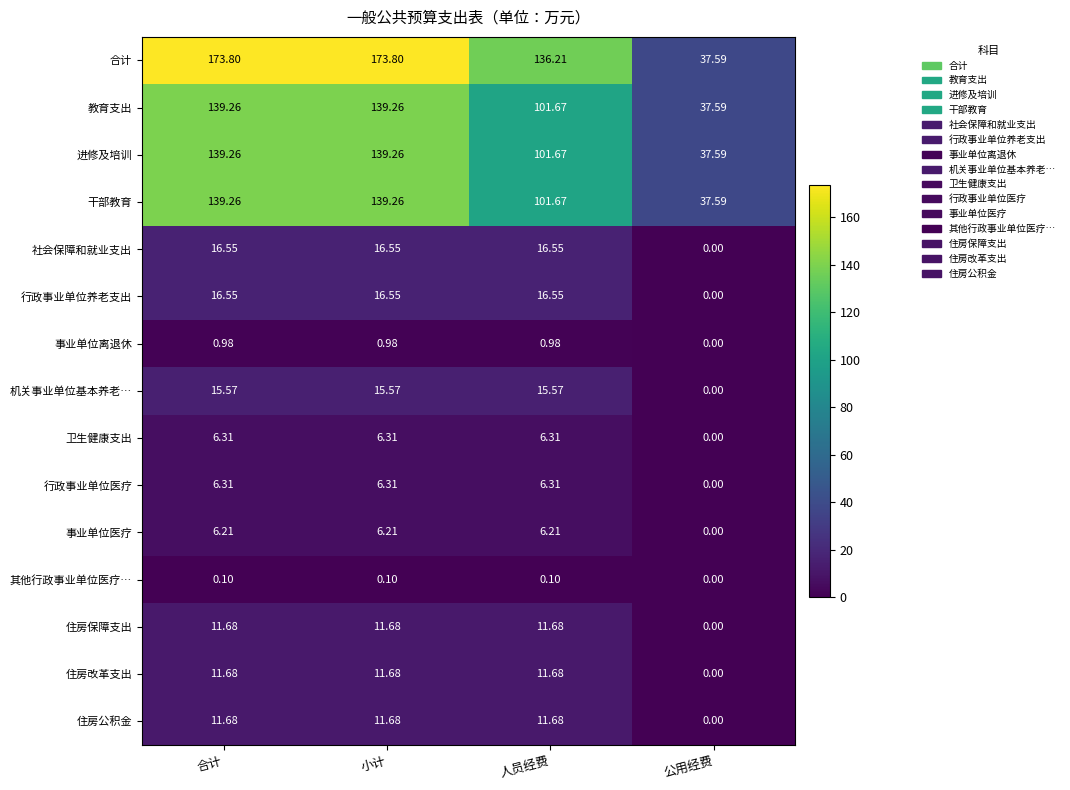

Is the value of 干部教育 at 人员经费 greater than the value of 卫生健康支出 at 小计?

Yes